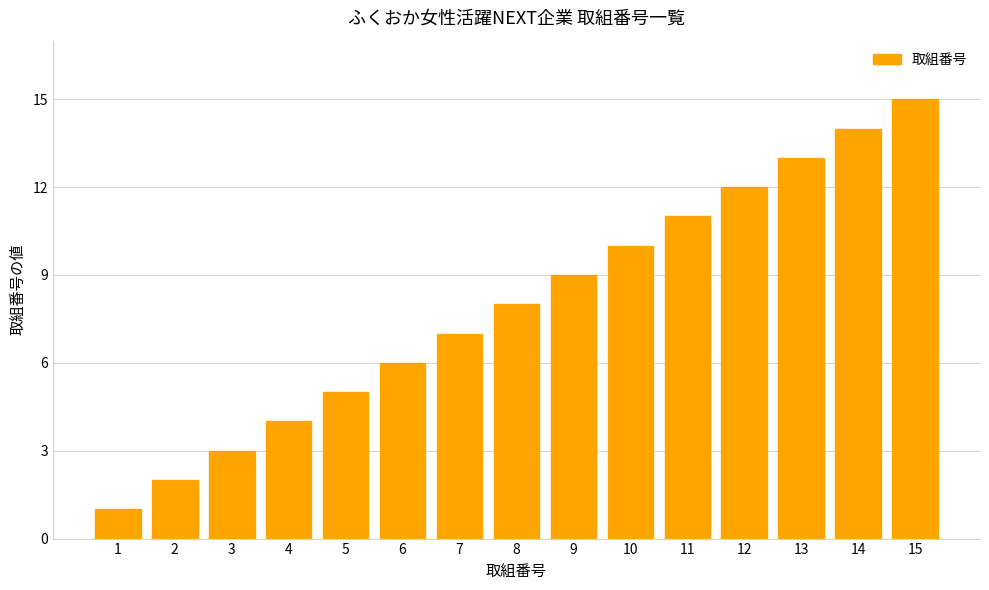

Does the chart contain stacked bars?

No